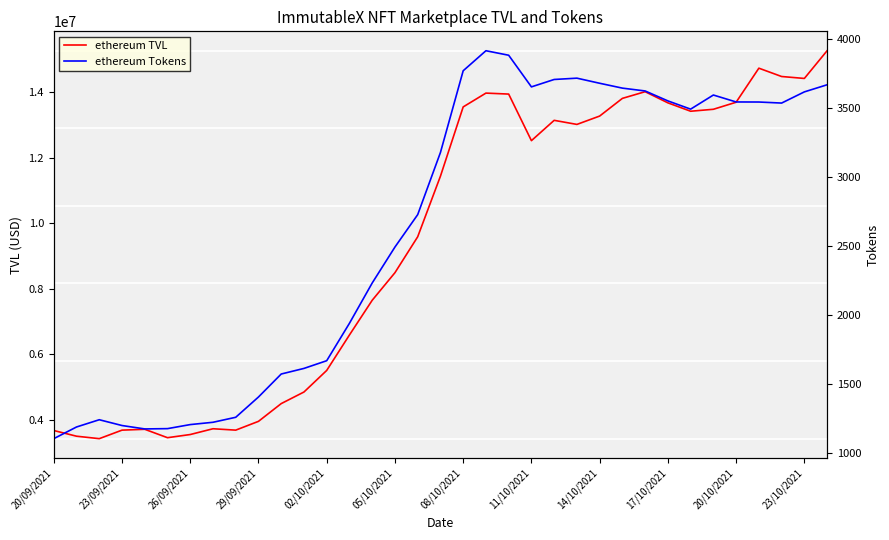

What position from the left is 05/10/2021?

16